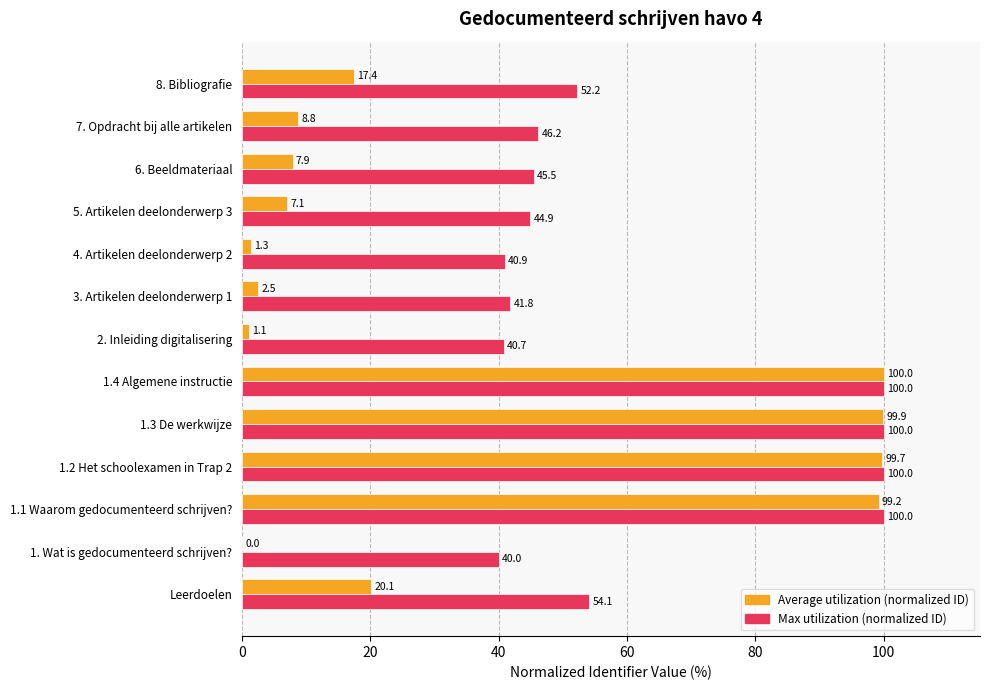

Which series has the widest spread of values?

Average utilization (normalized ID)